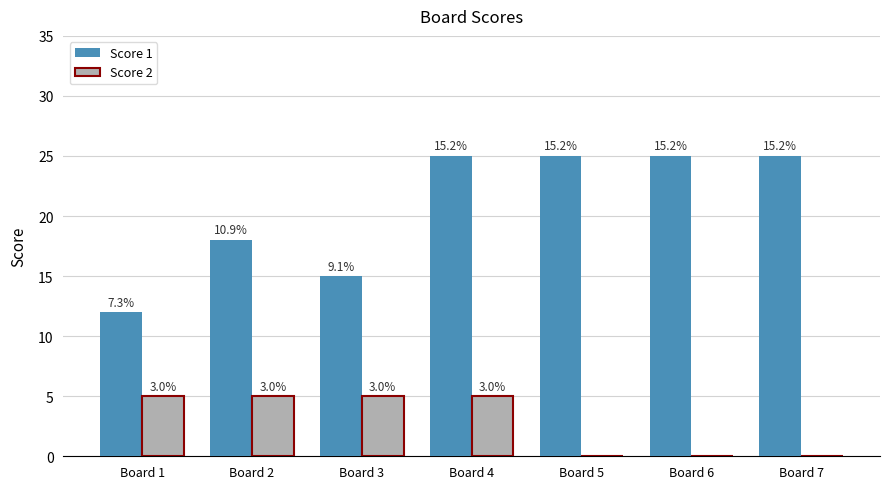

Count the Score 1 values in the range 15 to 25.

6